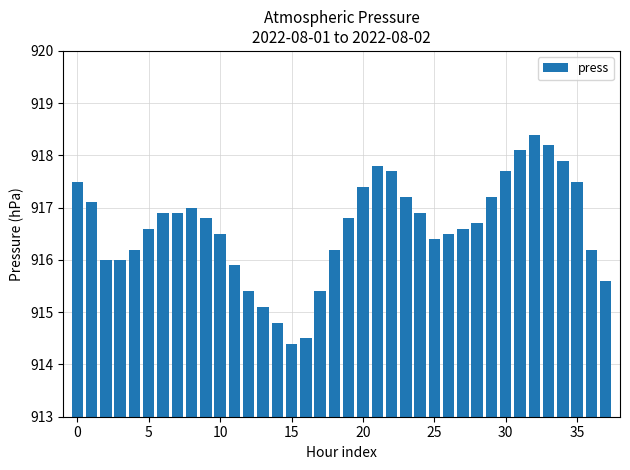

What is the sum of all values?

34832.0